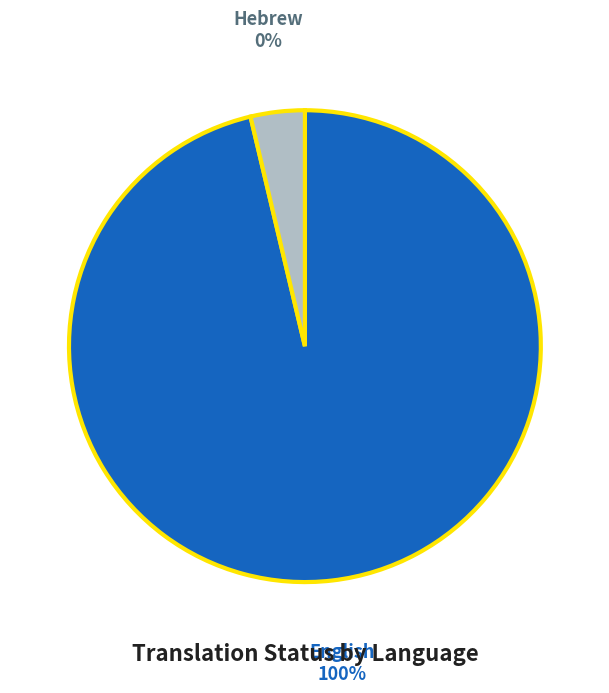

Do English and Hebrew together represent more than half of the pie?

Yes